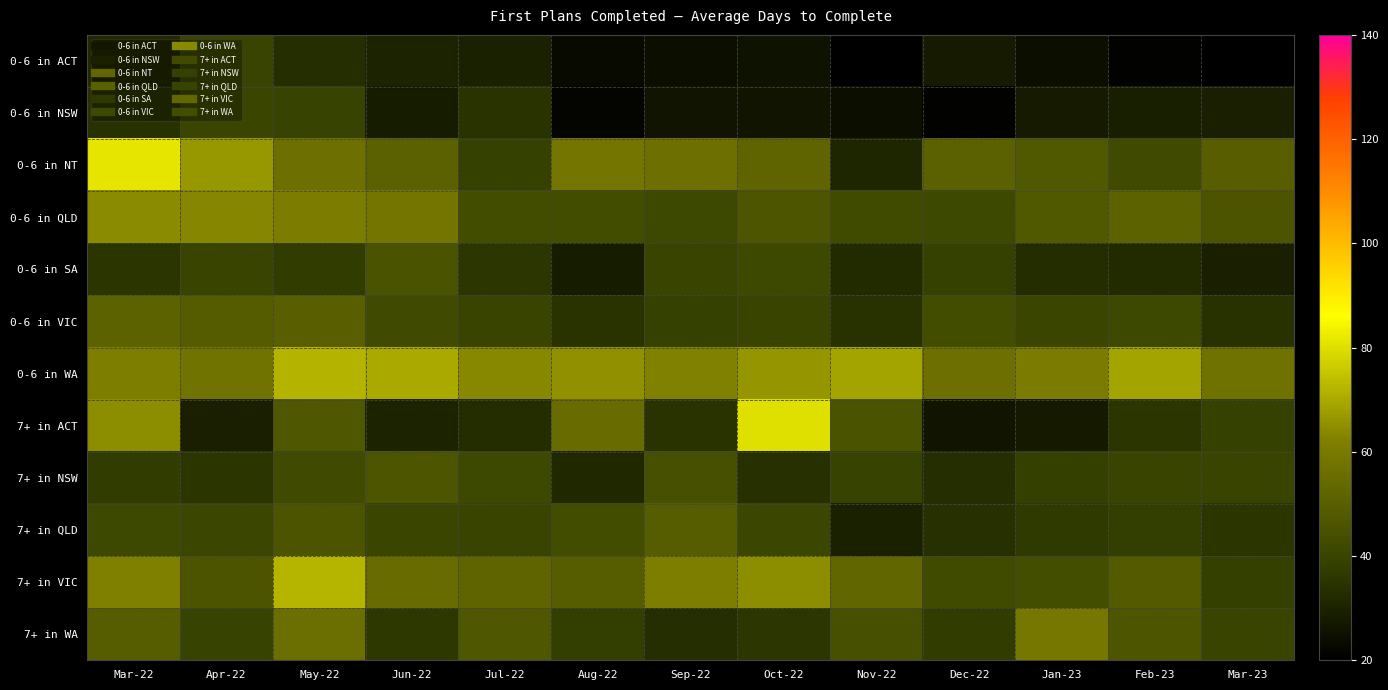

At which category is the sum across all series the highest?

Mar-22